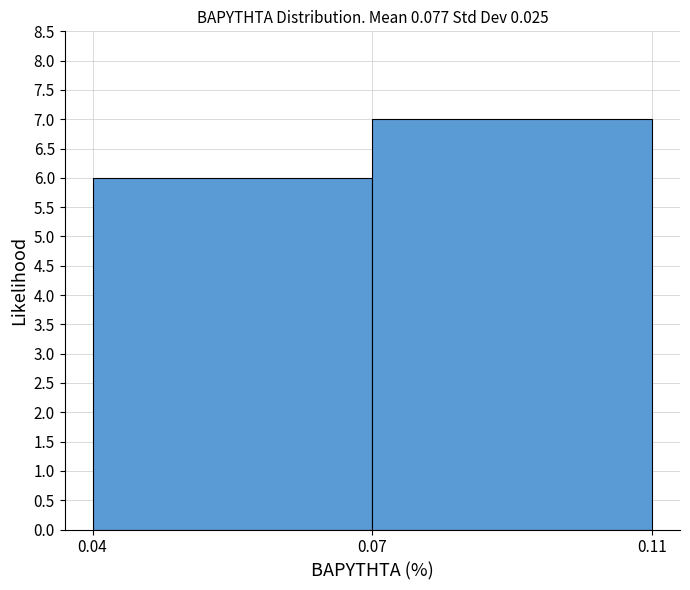

Reading left to right, transcribe all the data shown in this chart.

0.04=6	0.07=7